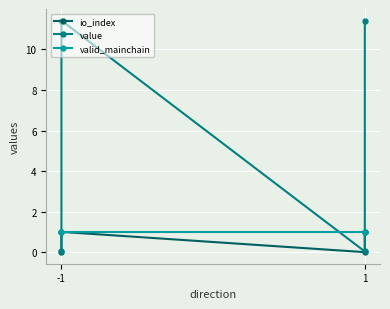

What is the average value of the value series?

5.7